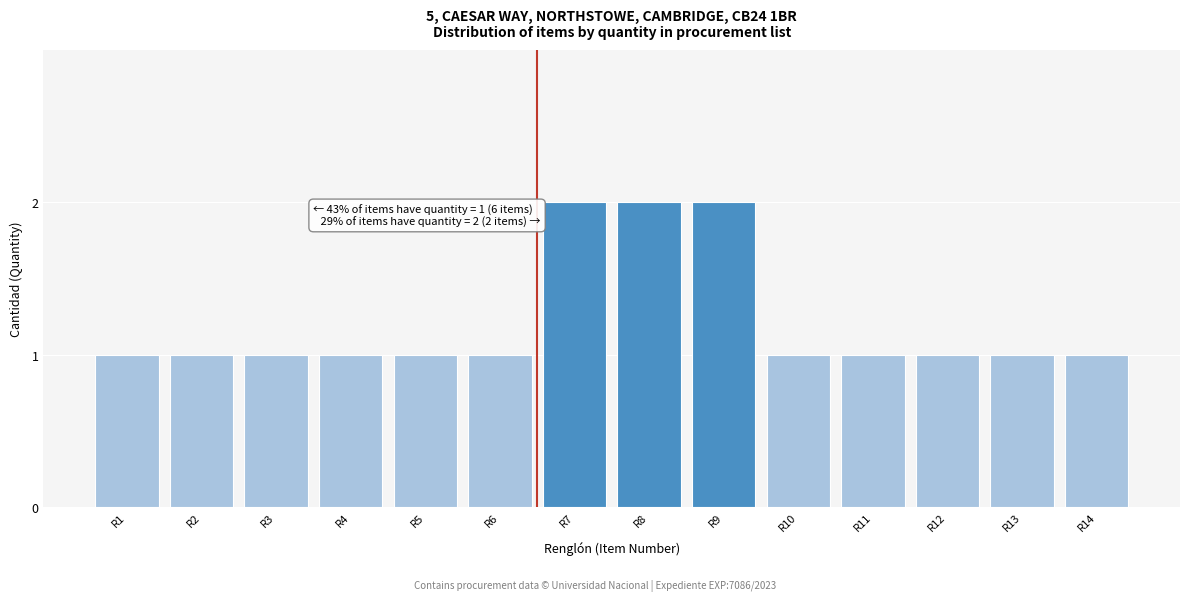

Reading left to right, what are all the values shown in this chart?

1	1	1	1	1	1	2	2	2	1	1	1	1	1